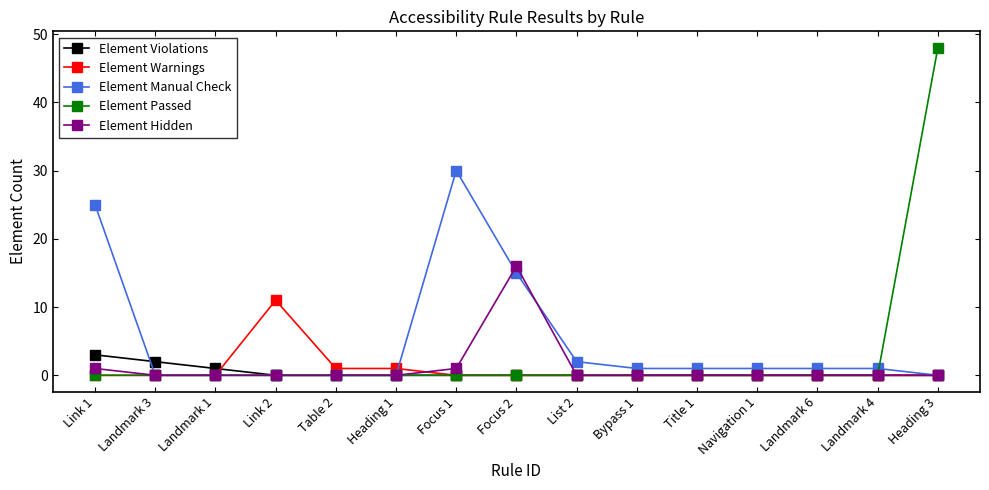

Which series has the largest range (max minus min)?

Element Passed